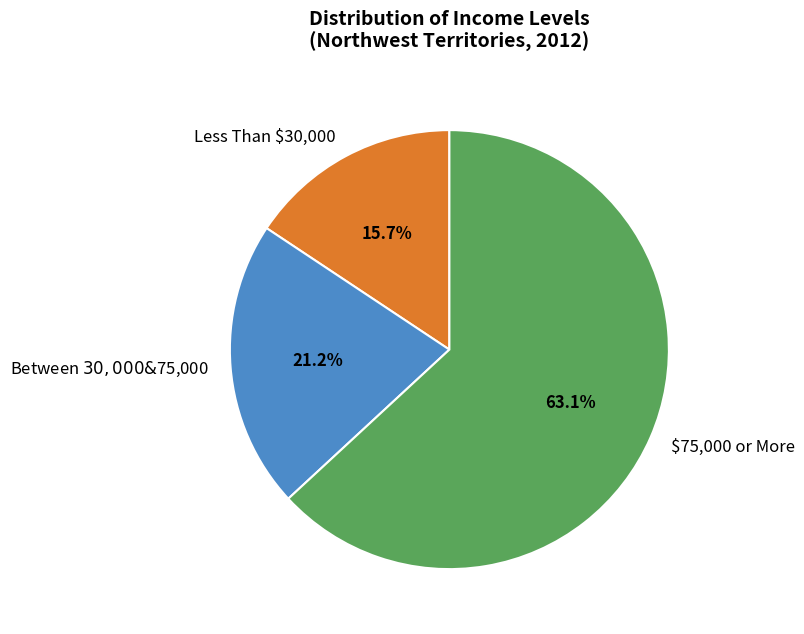

Is there a majority slice in this chart?

Yes